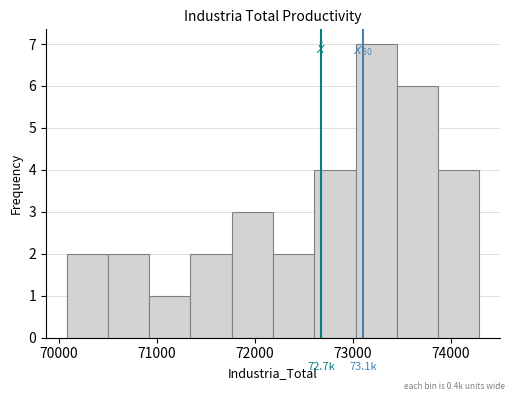

Over which range of the x-axis is the bar tallest?

73000 to 73400